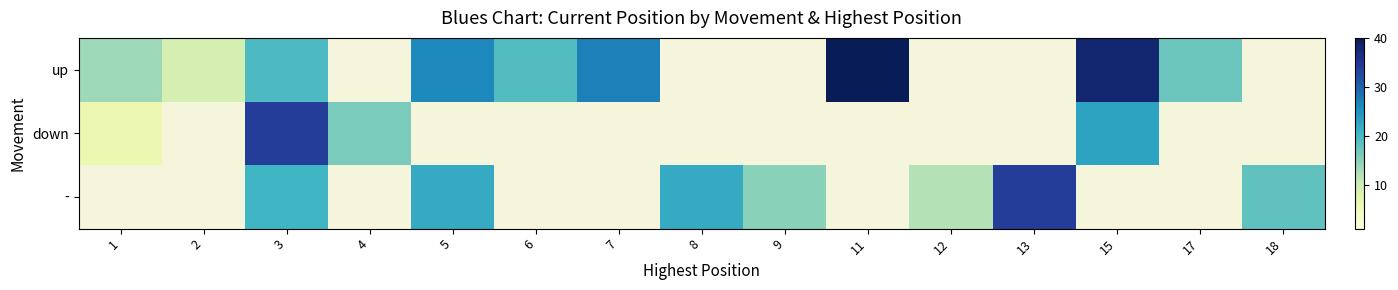

Between 1 and 15, which series saw the biggest shift?

up